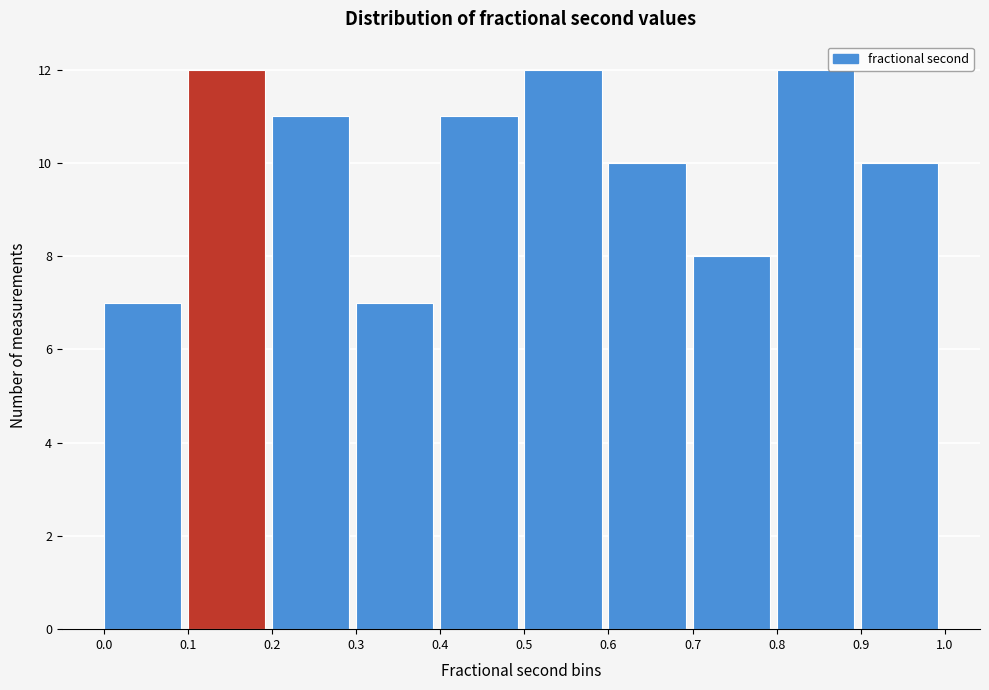

Reading left to right, list every bar in this chart as the range it spans on the x-axis followed by its height. The values are not printed on the chart, so give them approximately, as read against the axis.

0.0 to 0.1: 7
0.1 to 0.2: 12
0.2 to 0.3: 11
0.3 to 0.4: 7
0.4 to 0.5: 11
0.5 to 0.6: 12
0.6 to 0.7: 10
0.7 to 0.8: 8
0.8 to 0.9: 12
0.9 to 1.0: 10